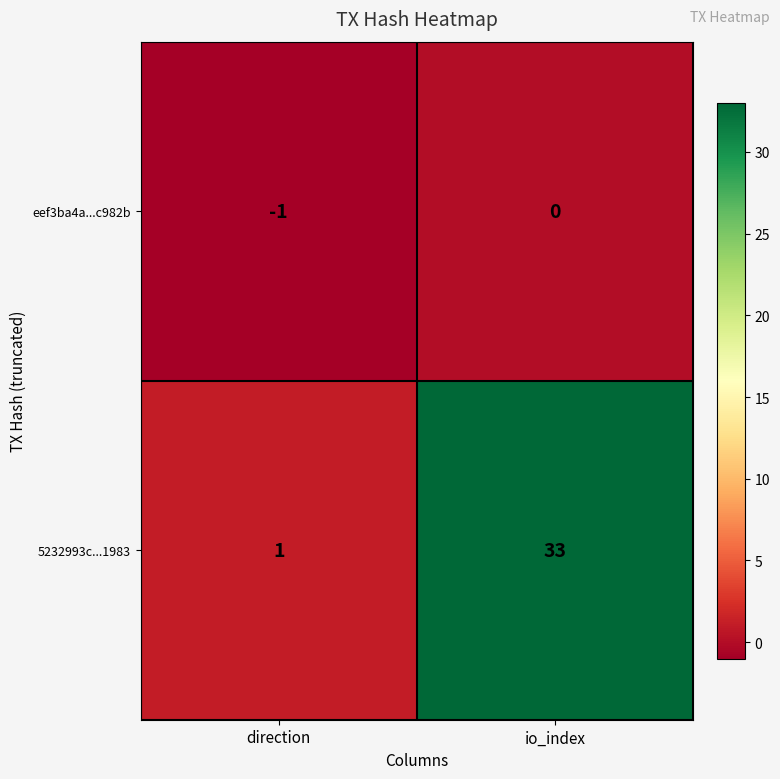

What is the difference between the maximum and minimum values in the 5232993c...1983 series?

32